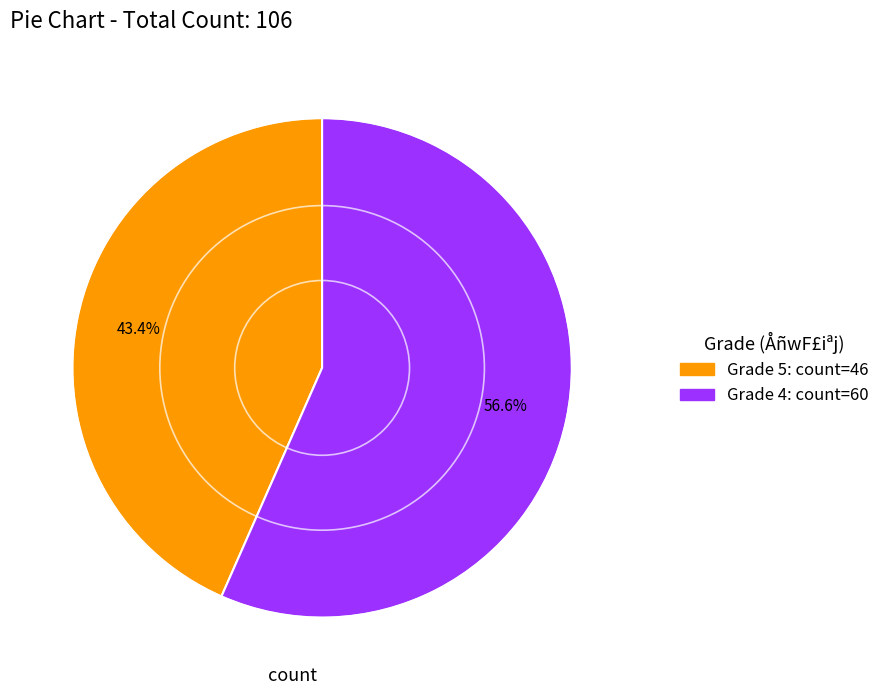

Does any single category account for the majority?

Yes